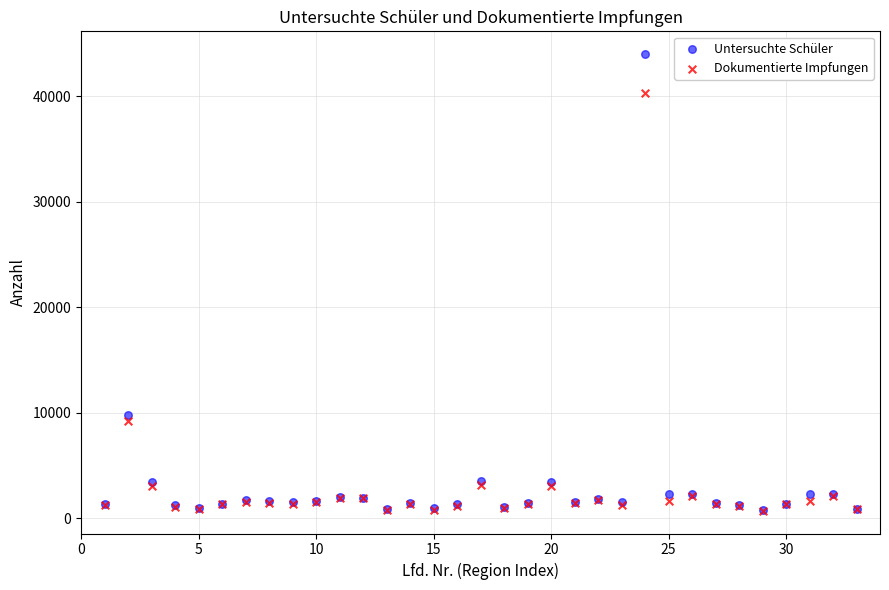

In the Dokumentierte Impfungen series, what Y value is closest to 20500?

9180